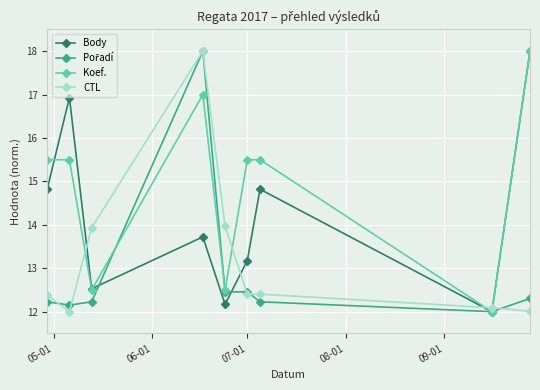

In Koef., how many points are lower than both neighbors (excluding endpoints)?

3